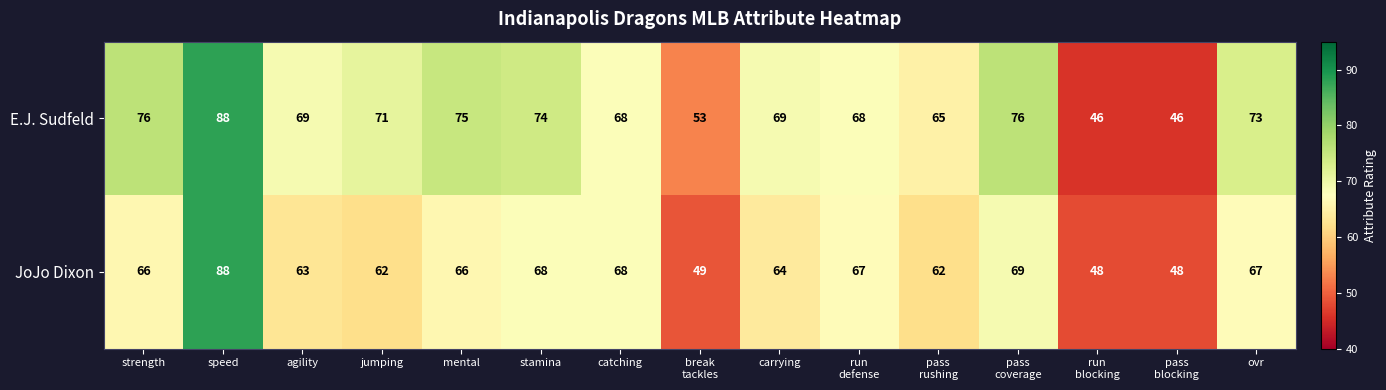

Which series has the largest range (max minus min)?

E.J. Sudfeld